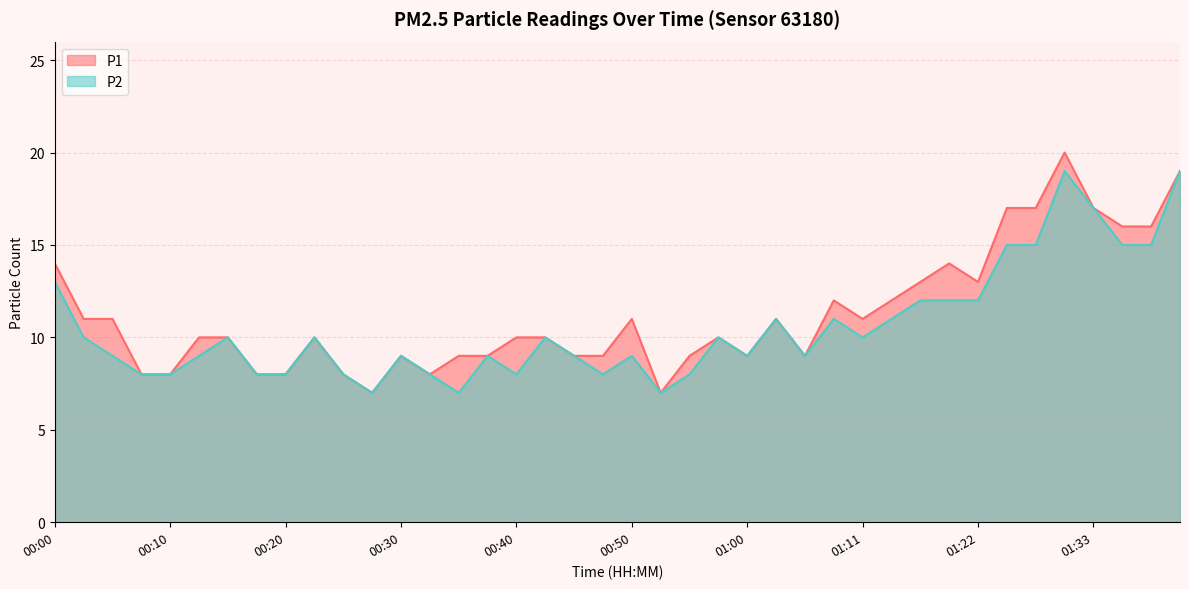

Between 01:05 and 00:15, which is larger?

00:15